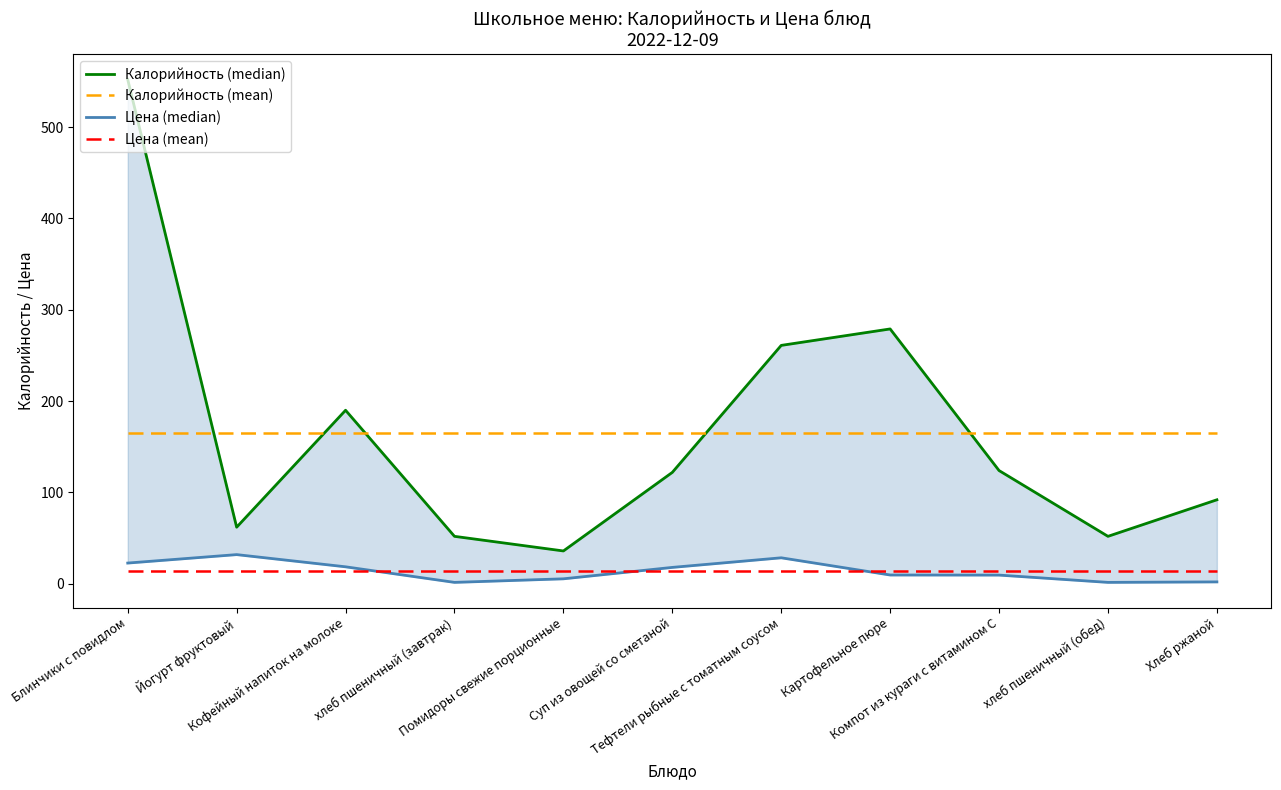

True or false: Калорийность (median upper) has more than 2 interior local peaks.

False